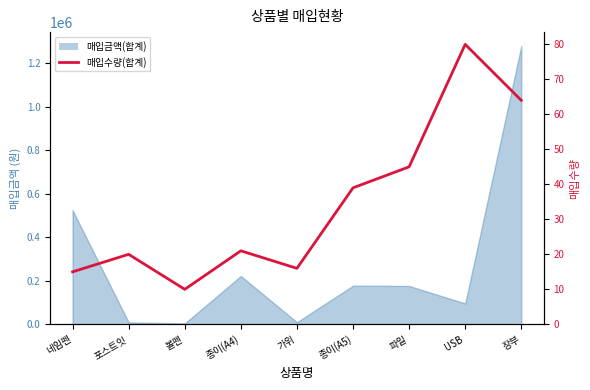

List the labels in order of value, largest first.

USB, 장부, 파일, 종이(A5), 종이(A4), 포스트잇, 가위, 네임펜, 볼펜